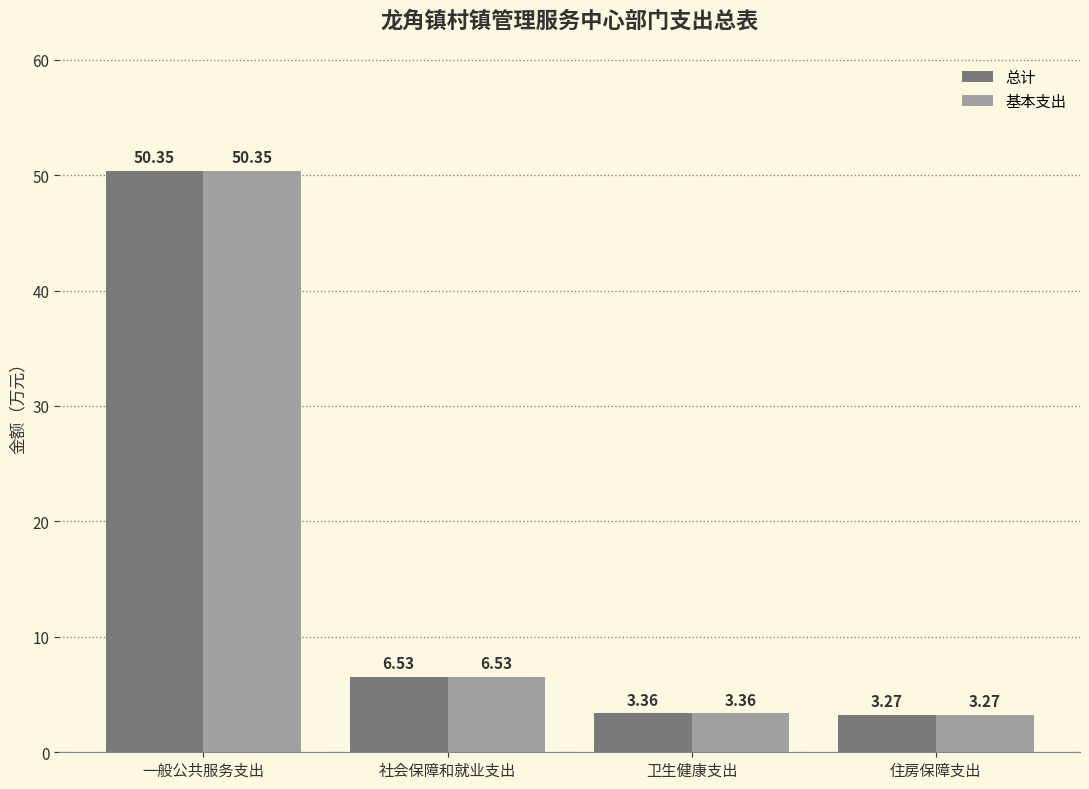

Is the value of 总计 at 一般公共服务支出 greater than the value of 基本支出 at 社会保障和就业支出?

Yes